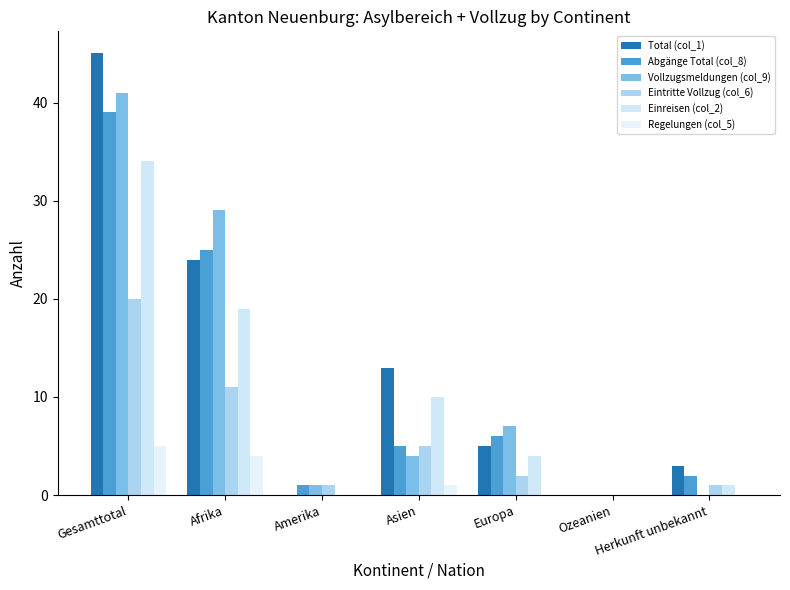

Which series has the widest spread of values?

Total (col_1)